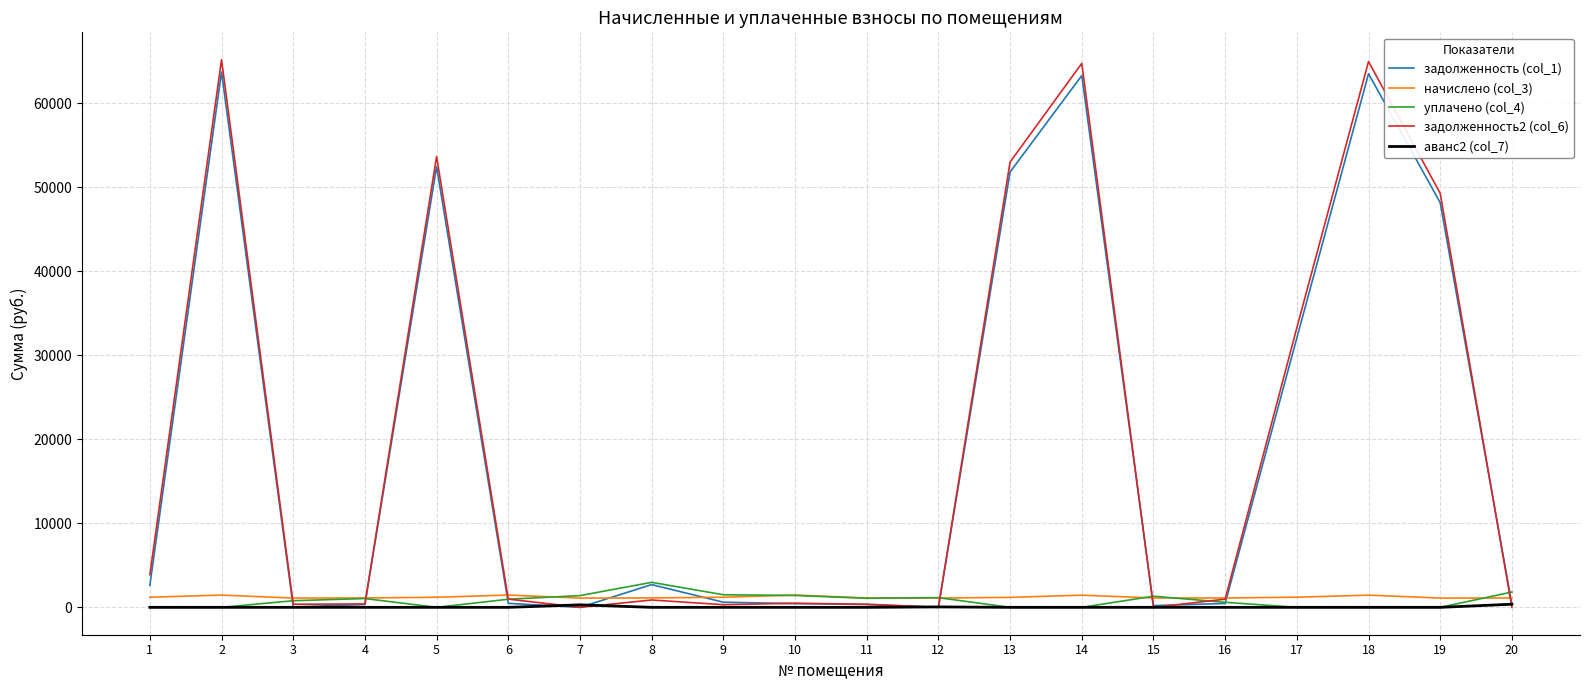

Where does the начислено (col_3) series first go above 1185?

1